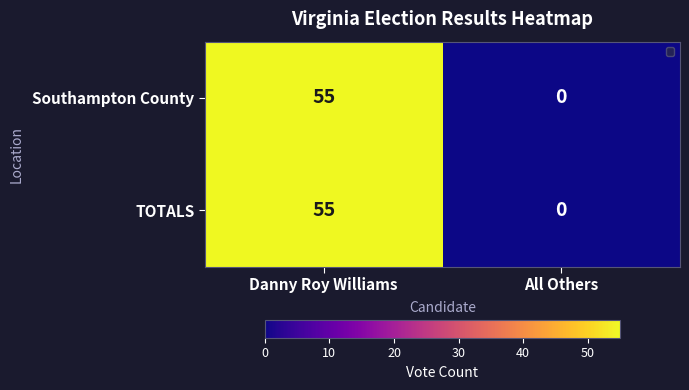

How many positive values does the Southampton County series have?

1